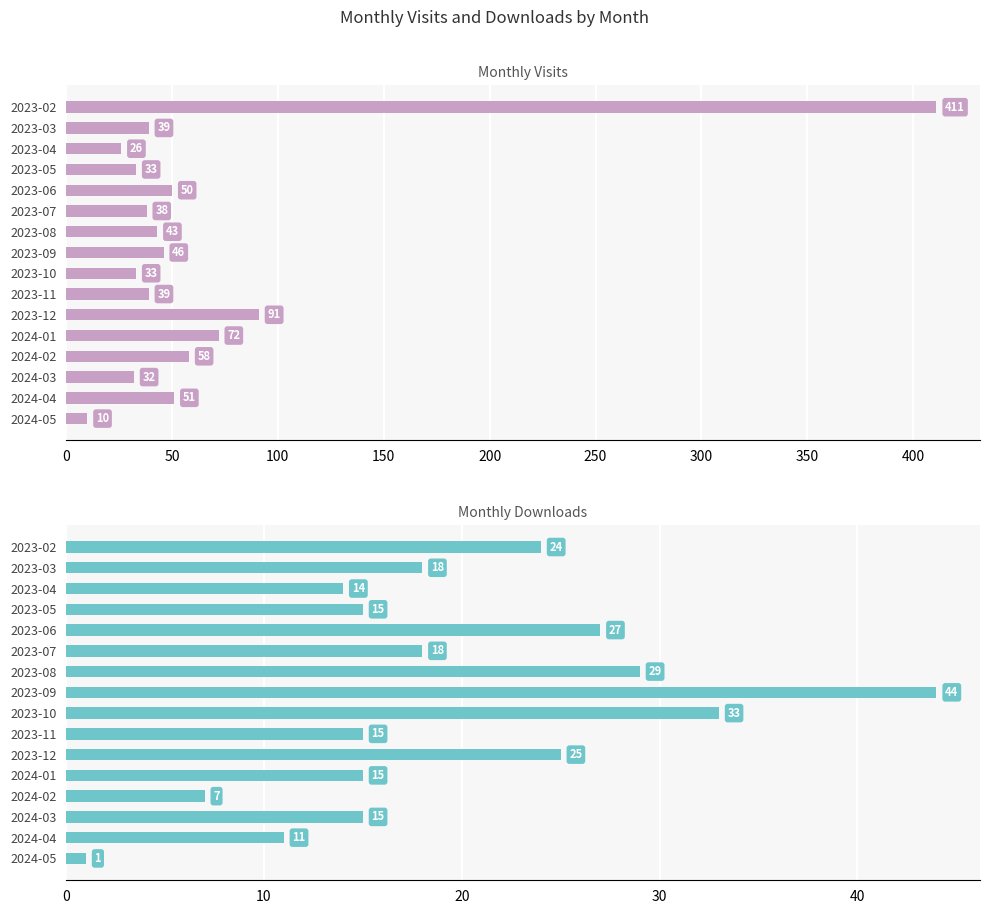

At how many categories does at least one series exceed 376?

1